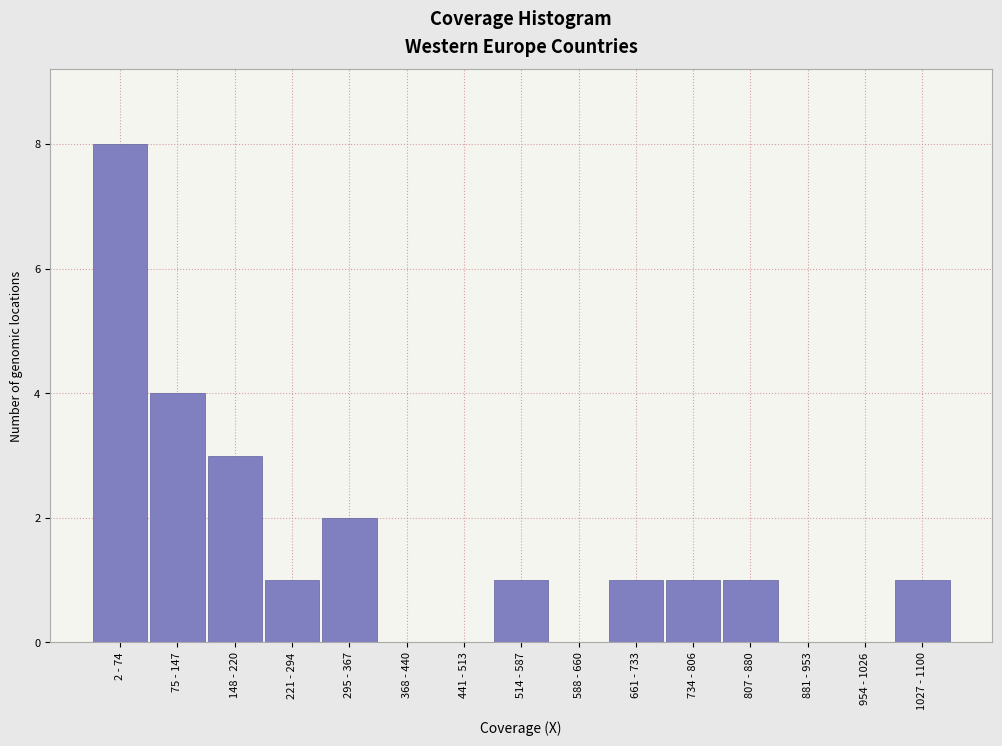

Reading left to right, transcribe all the data shown in this chart.

2 - 74=8	75 - 147=4	148 - 220=3	221 - 294=1	295 - 367=2	368 - 440=0	441 - 513=0	514 - 587=1	588 - 660=0	661 - 733=1	734 - 806=1	807 - 880=1	881 - 953=0	954 - 1026=0	1027 - 1100=1